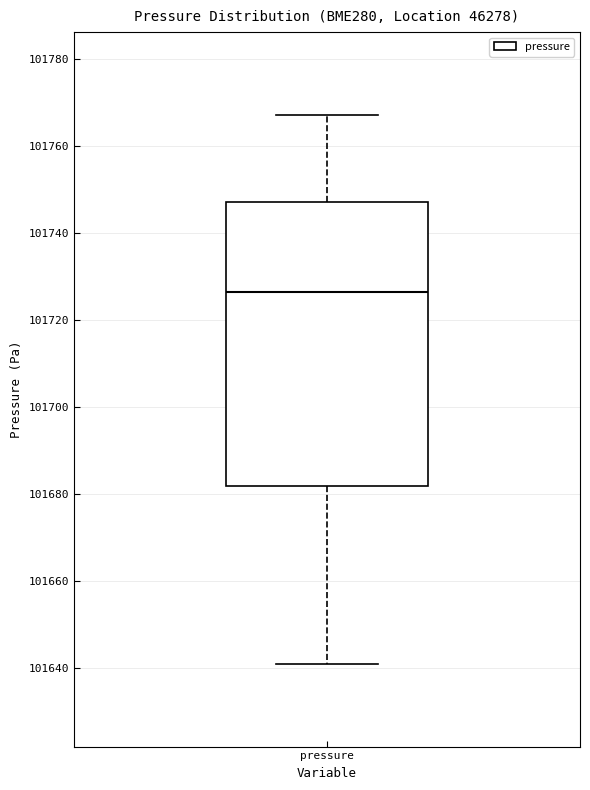

Transcribe this box plot: give where the median line is, the range the box spans, and where the two whiskers end, as read against the y-axis. The values are not printed on the chart, so give them approximately, as read against the axis.

median 101726, box 101682 to 101748, whiskers 101640 to 101768